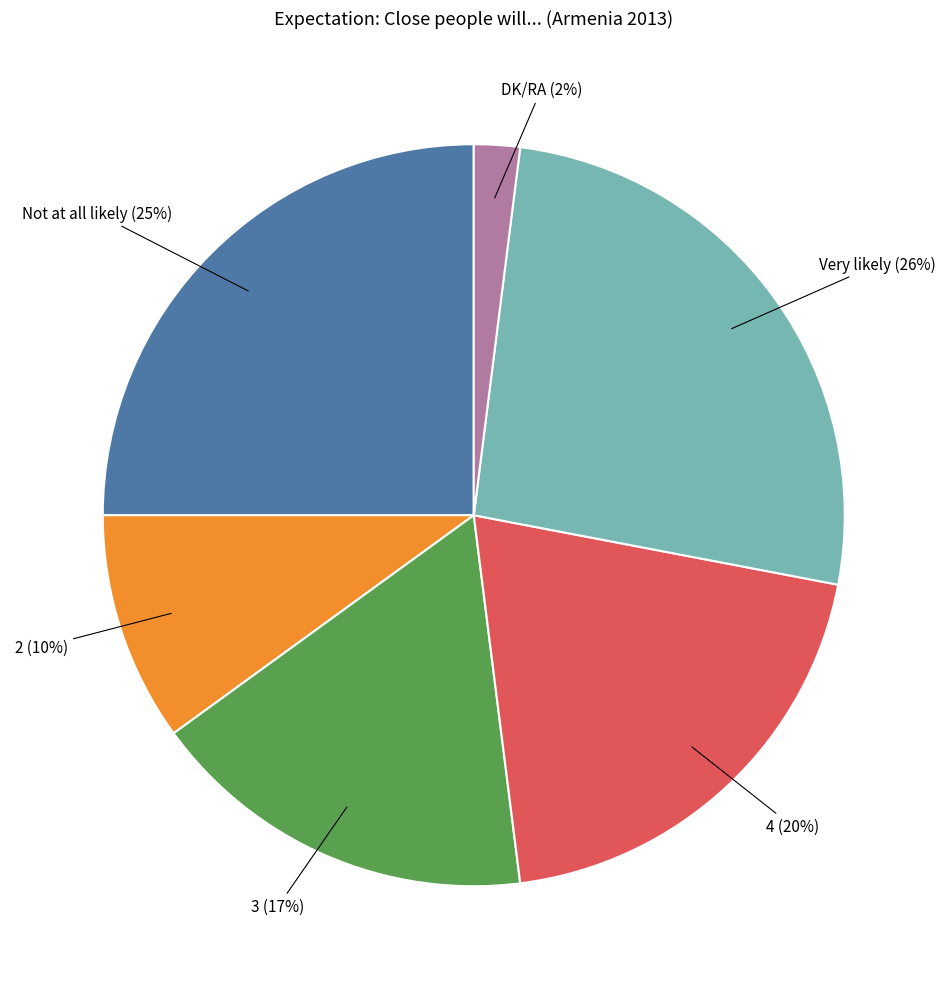

Rank the categories by value from lowest to highest.

DK/RA, 2, 3, 4, Not at all likely, Very likely